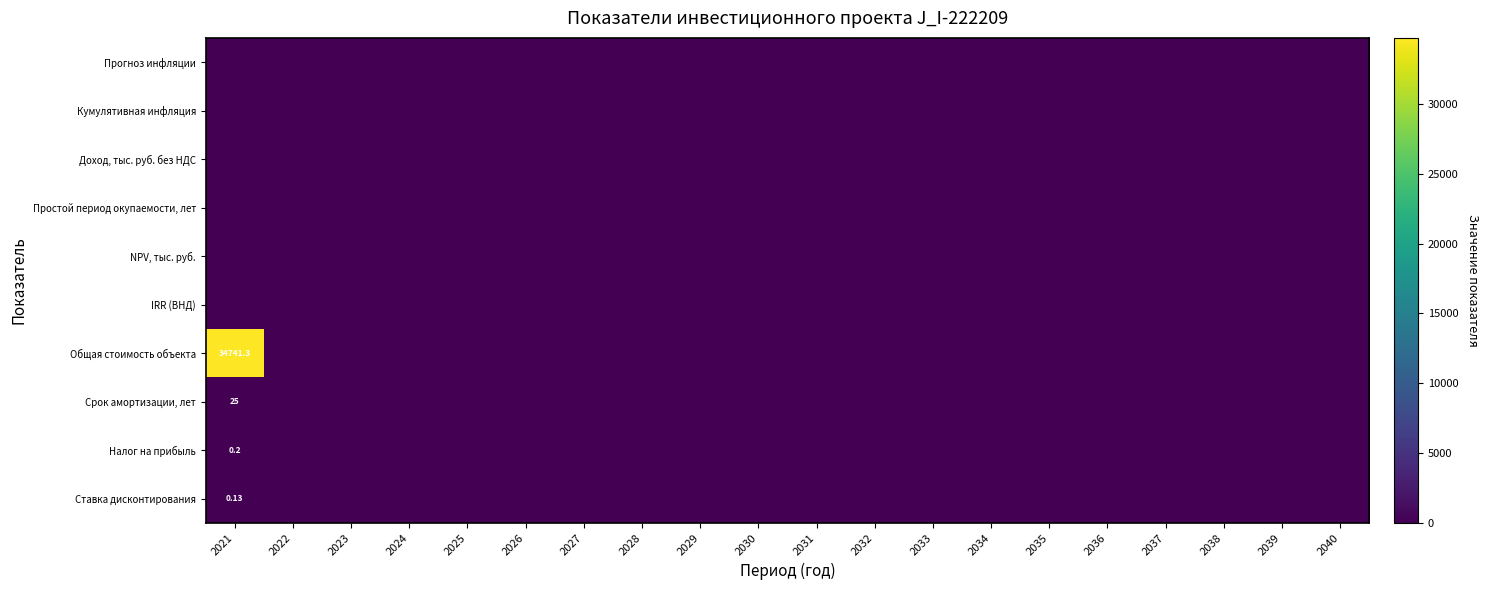

Which category has the lowest value across all series?

2021